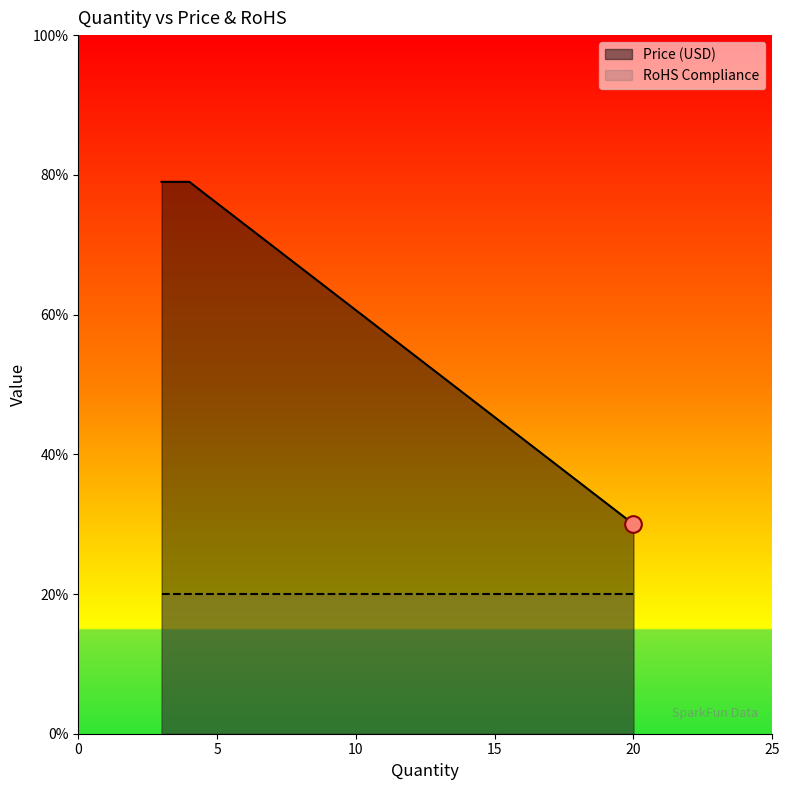

Between 4 and 20, which is larger?

4